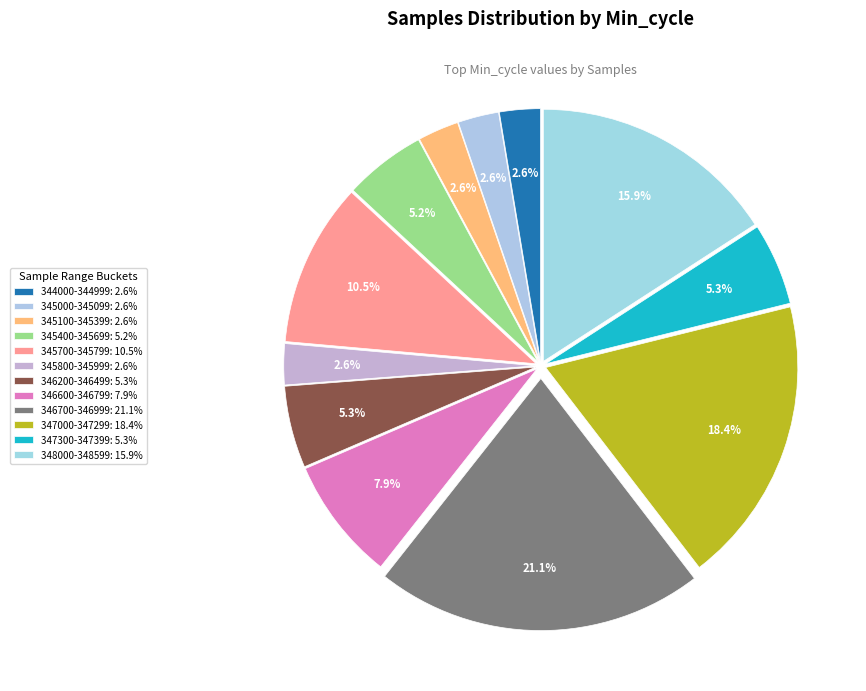

Count the number of slices in the pie.

12